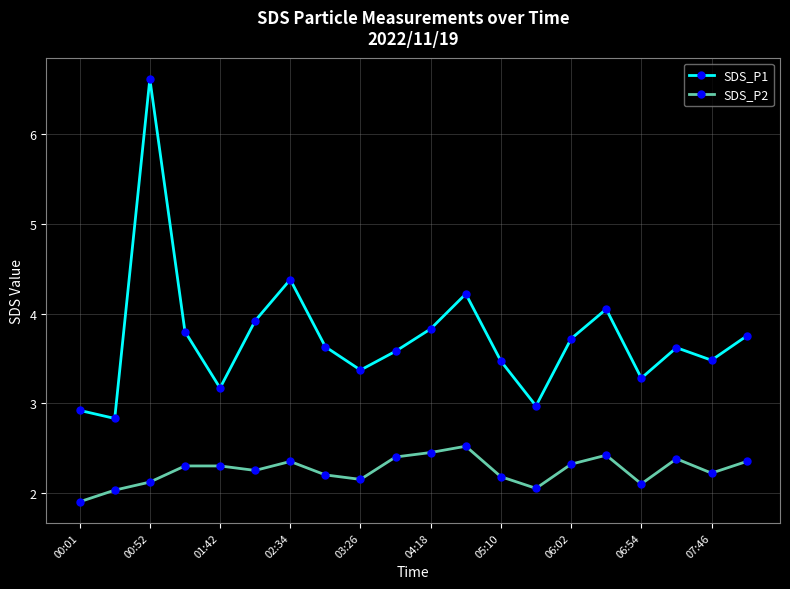

True or false: SDS_P1 and SDS_P2 cross at least once.

False